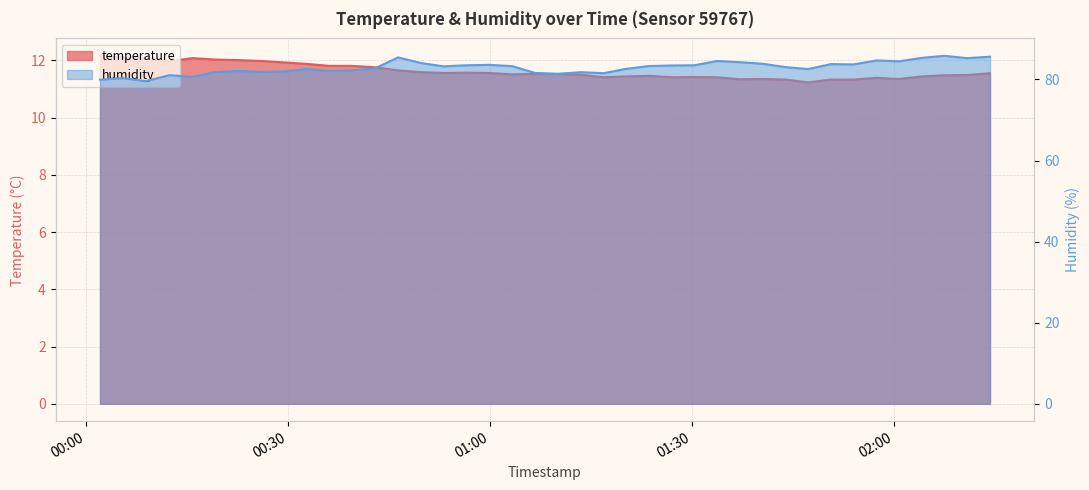

How many interior local peaks does the temperature series have?

7